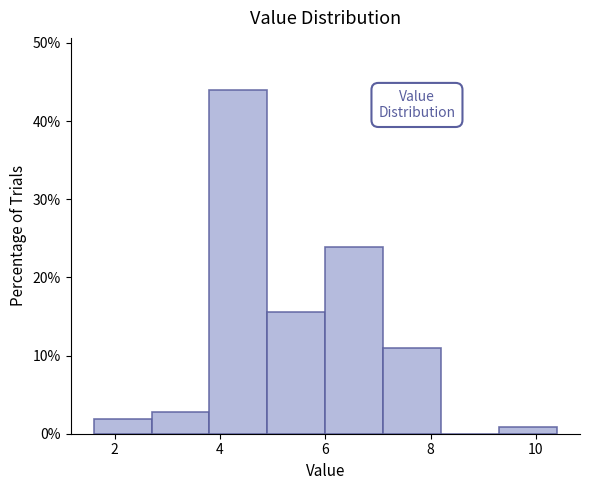

What is the height of the bar covering 7.1 to 8.2 on the x-axis? Neither the bar edges nor the heights are printed on the chart, so give them approximately, as read against the axes.

11